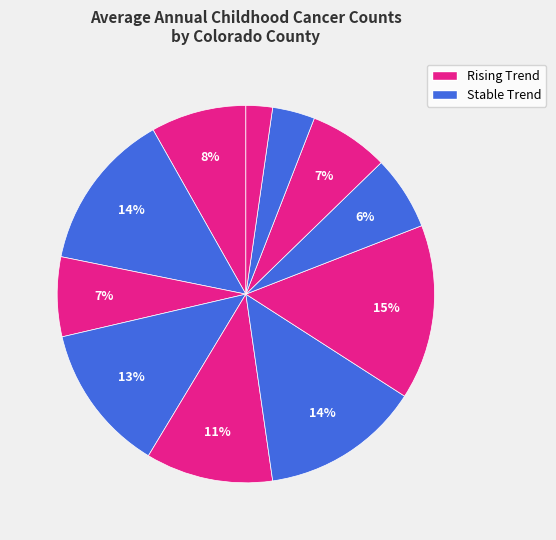

Is there any slice that represents more than half of the pie?

No